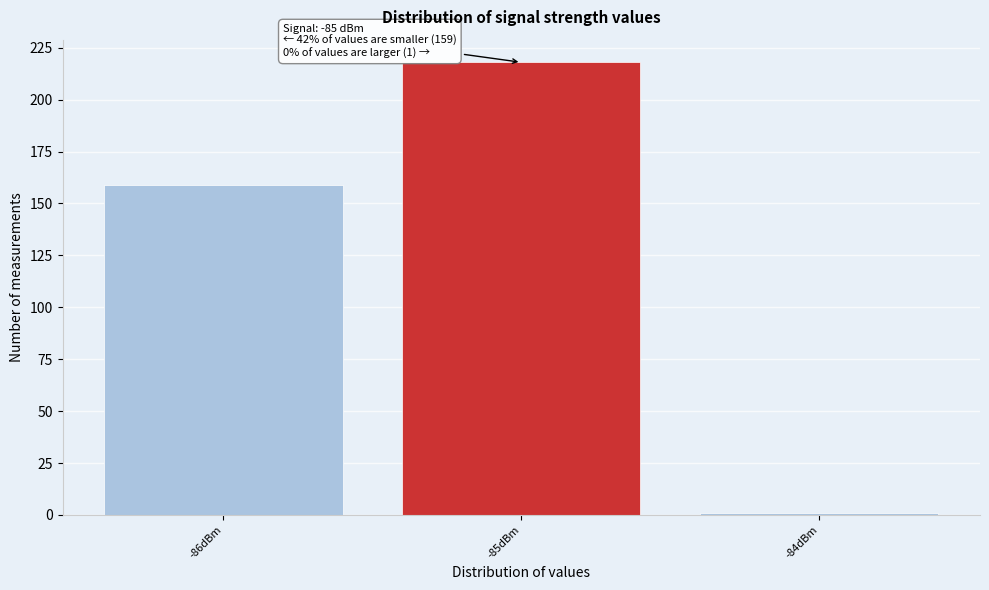

Which range on the x-axis has the tallest bar?

-85.5 to -84.5